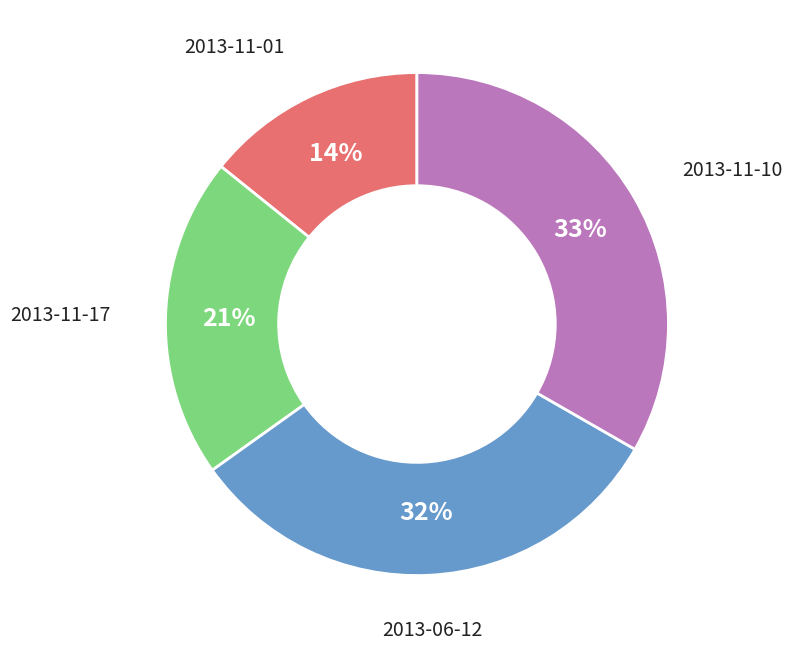

Does any single category account for the majority?

No